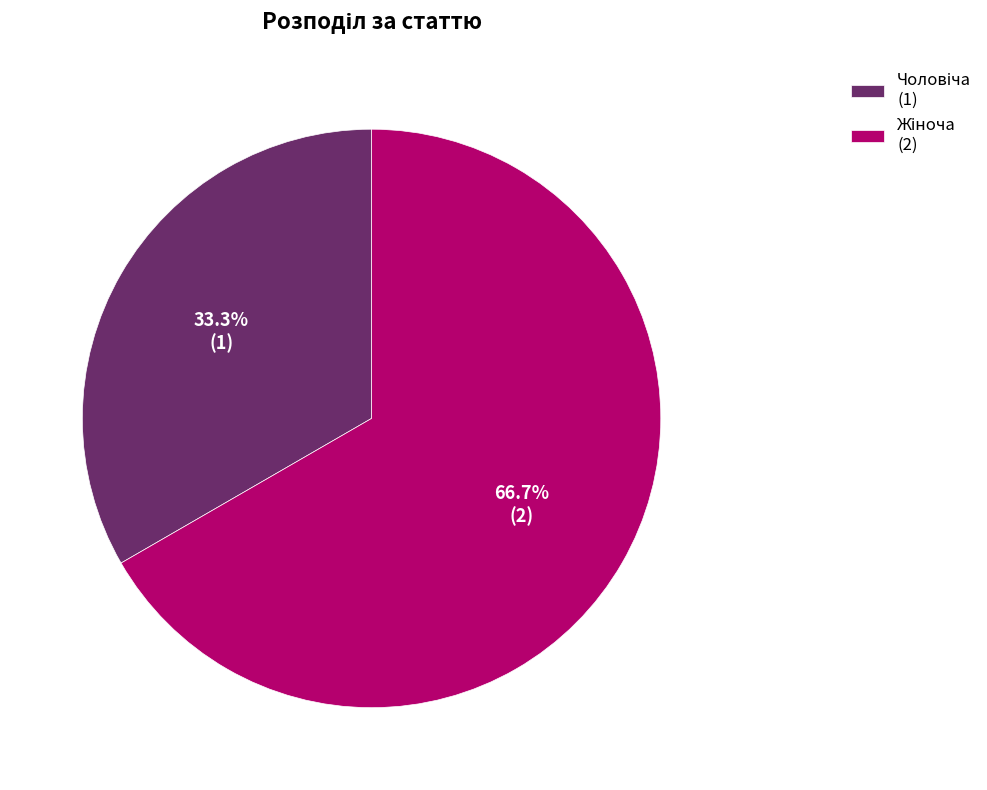

How many slices are in this pie chart?

2